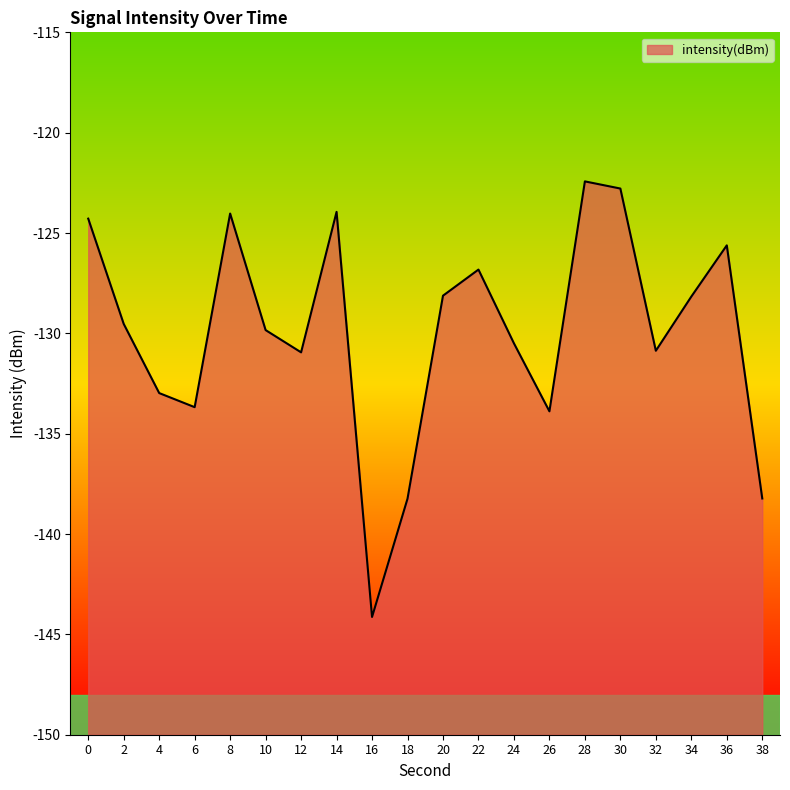

Does the chart display data point markers on the line(s)?

No